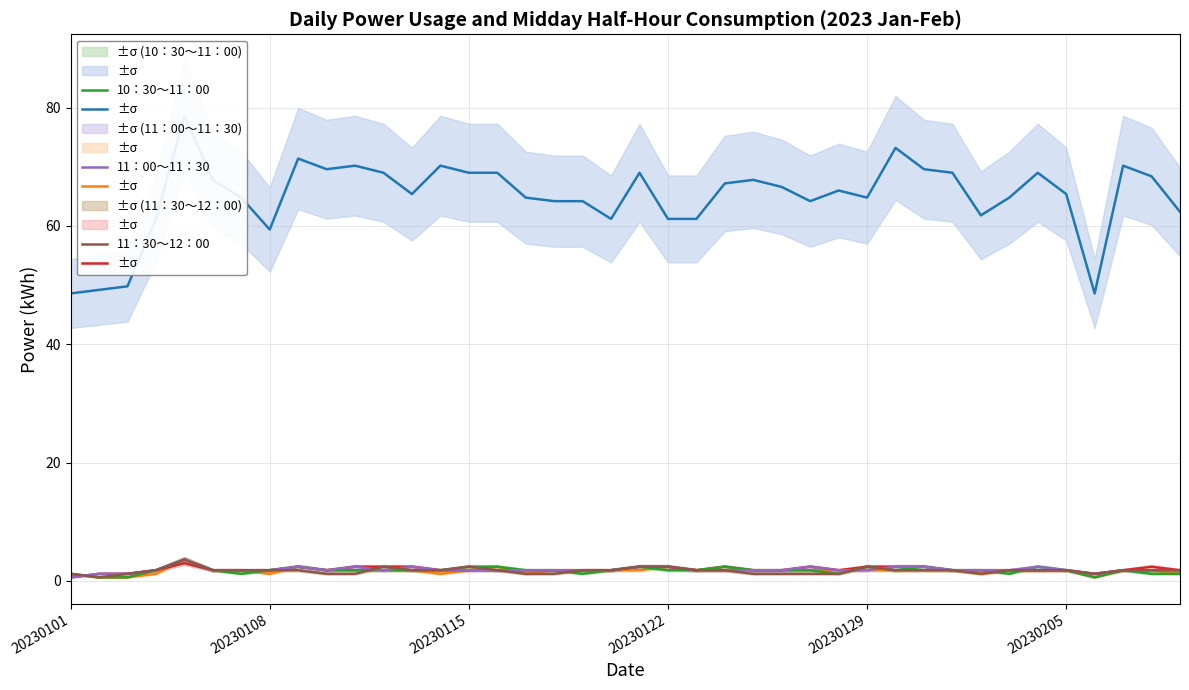

How many distinct data groups are displayed?

6